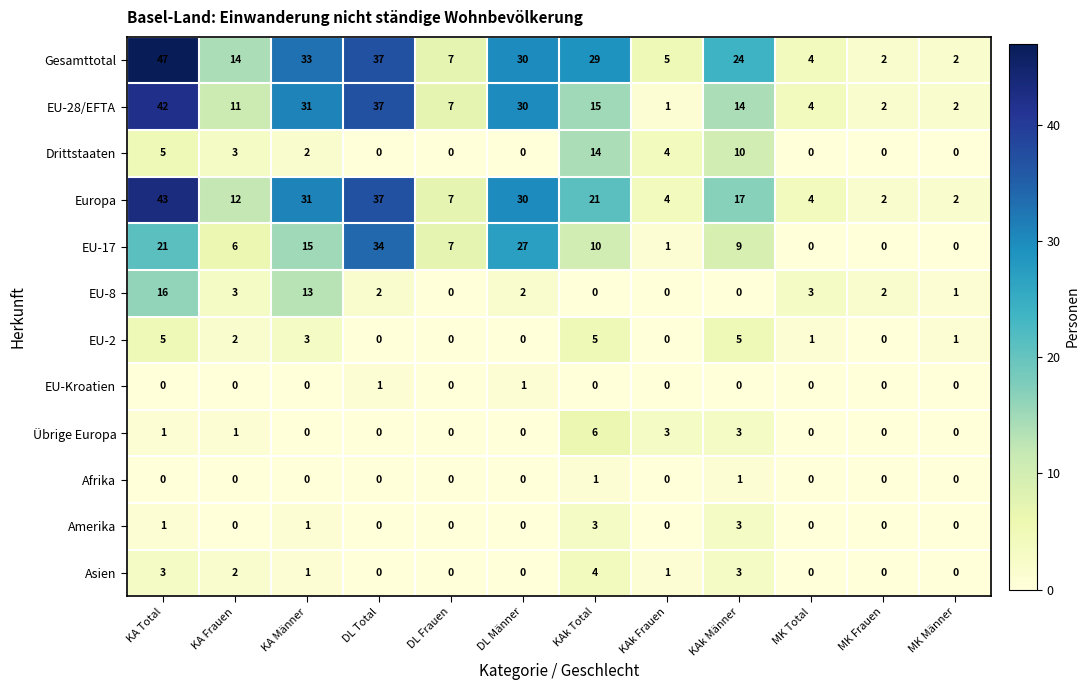

Which category has the highest value in the EU-17 series?

DL Total